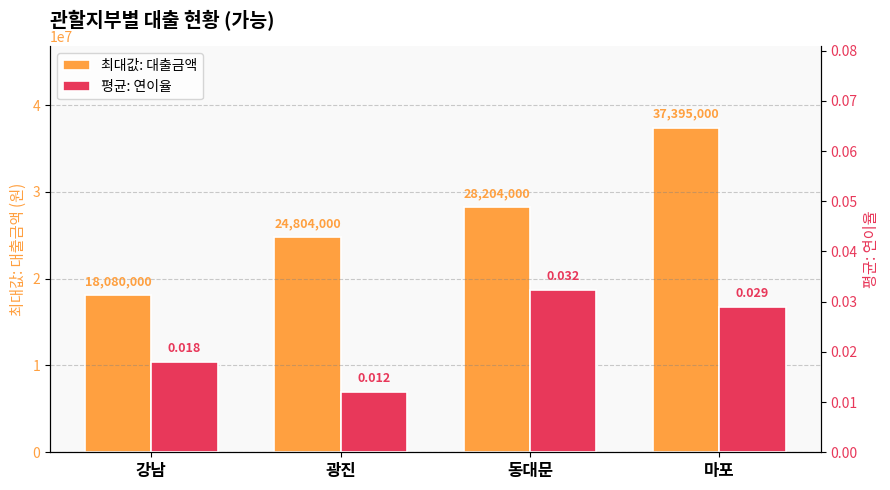

What is the maximum value for 최대값: 대출금액?

37395000.0